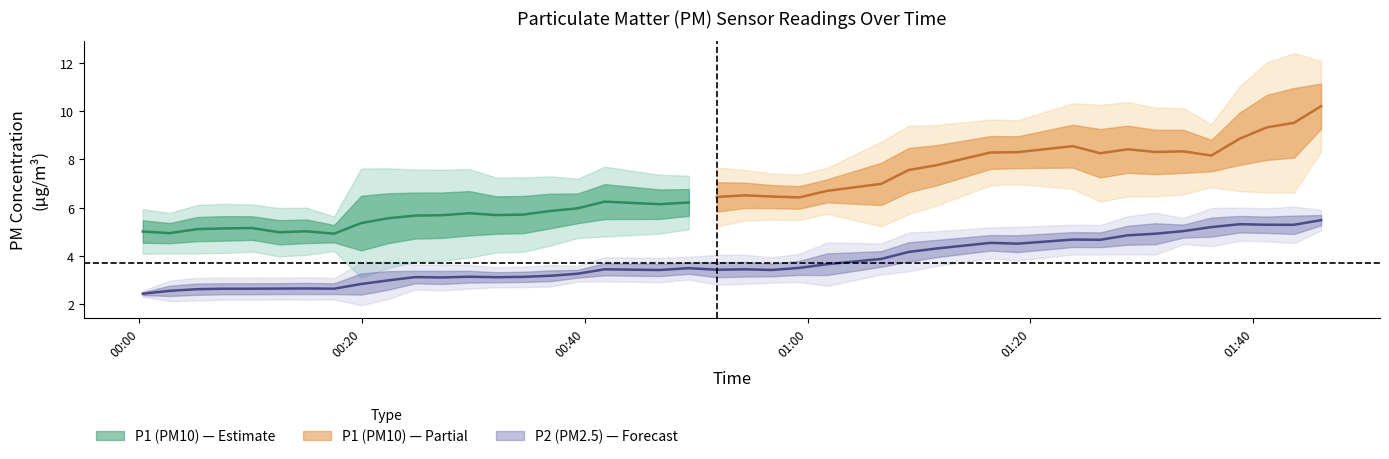

What is the spread (max minus min) of values at 12?

2.1